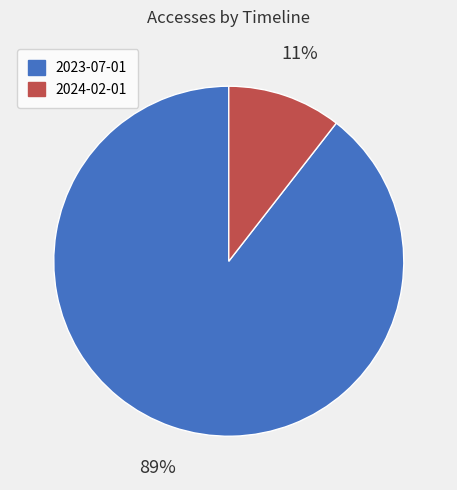

What percentage is the 2024-02-01 slice, to the nearest percent?

11%